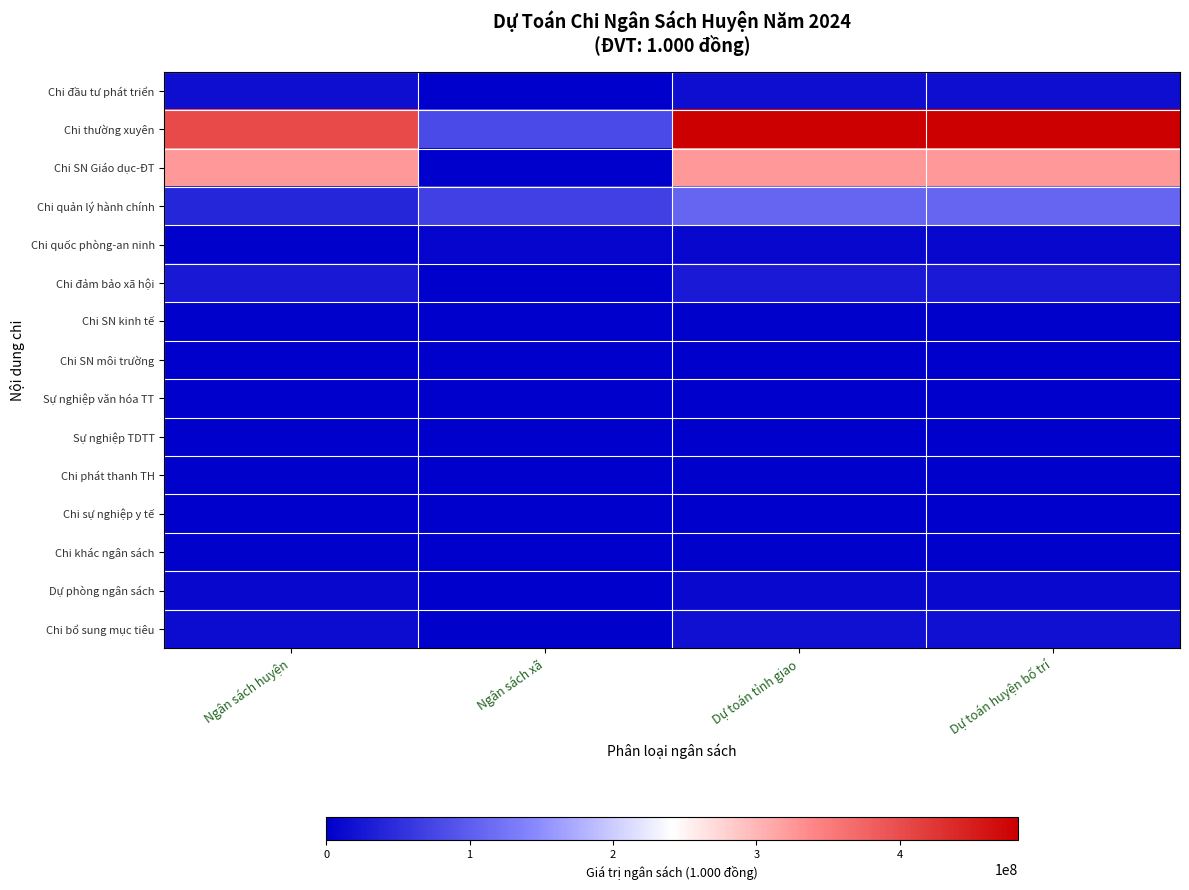

What is the total value across all series at Dự toán huyện bố trí?

1007932000